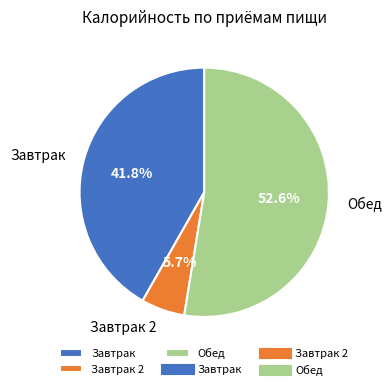

How many slices are in this pie chart?

3